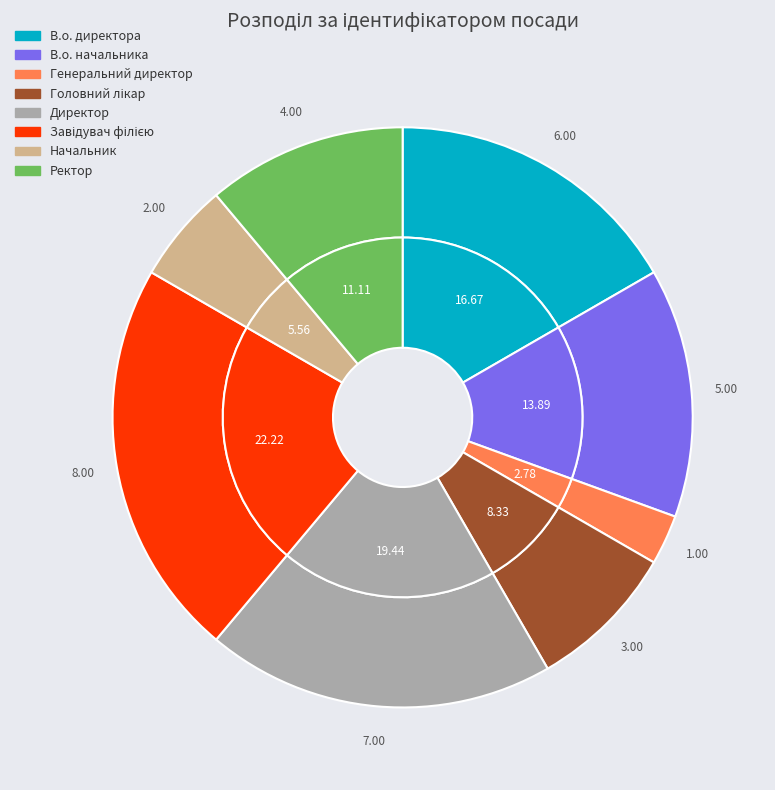

The Головний лікар slice represents 8% of the pie. True or false?

True